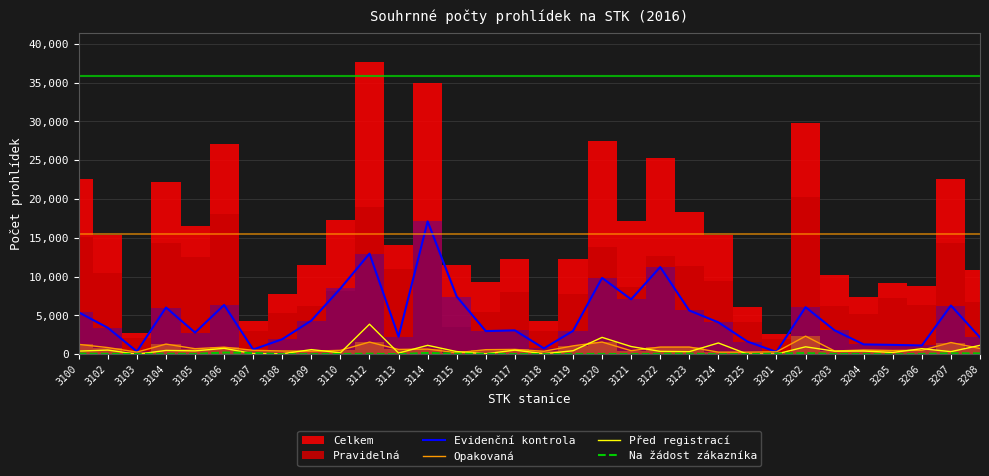

True or false: Evidenční kontrola and Na žádost zákazníka cross at least once.

False